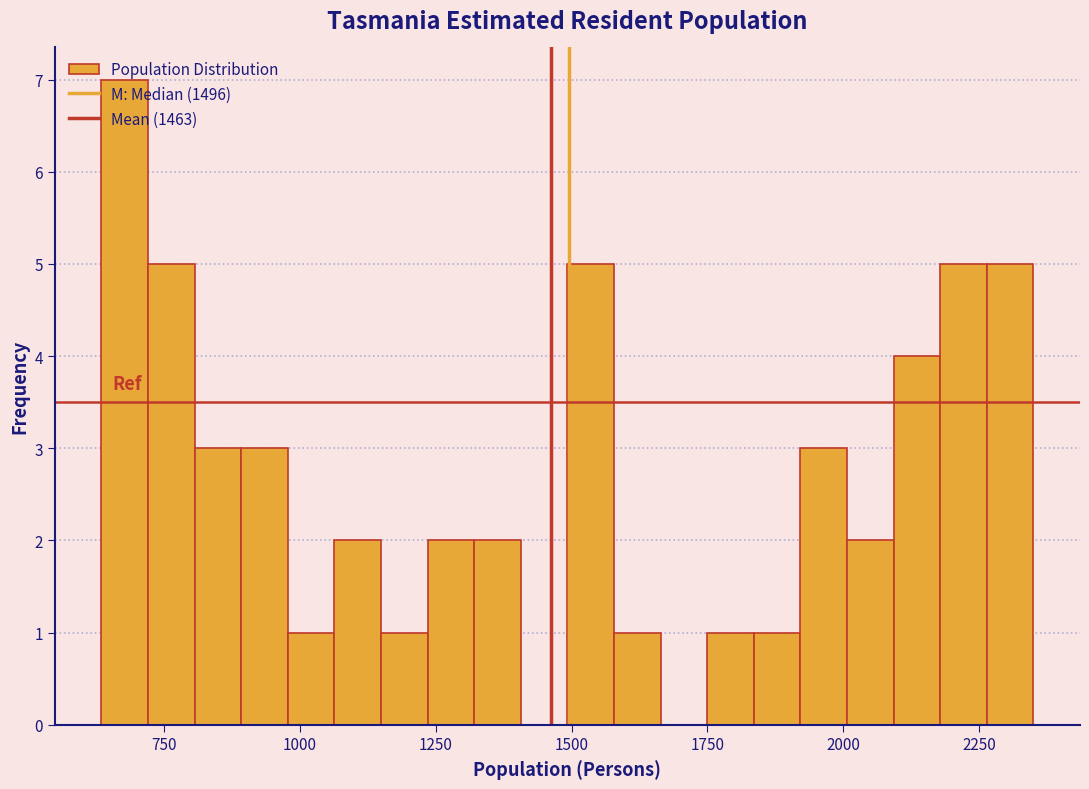

Around what value on the x-axis is the tallest bar? Give the approximate position of its centre, as read against the axis.

700